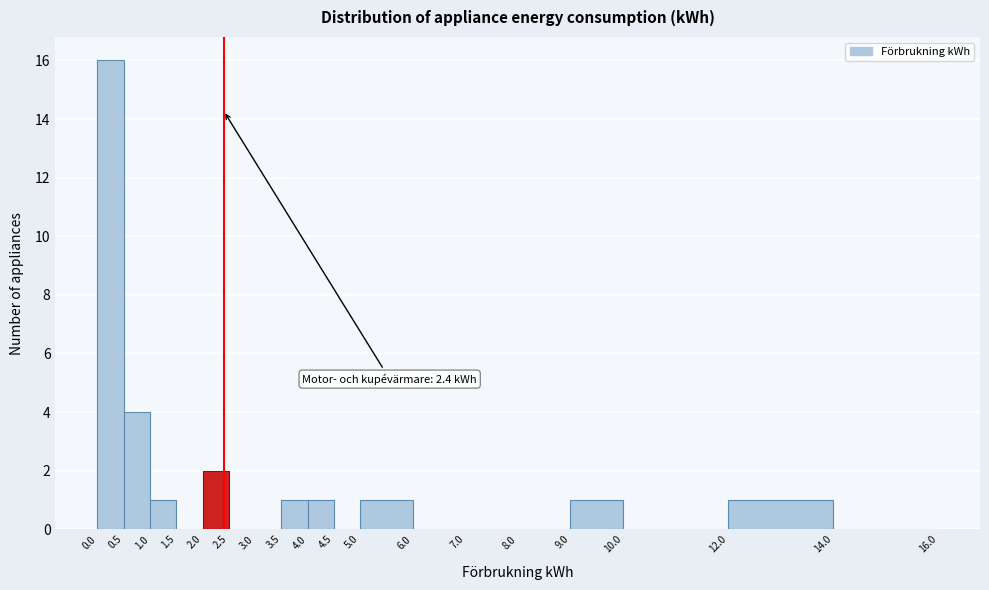

Which range on the x-axis has the tallest bar?

0.0 to 0.5